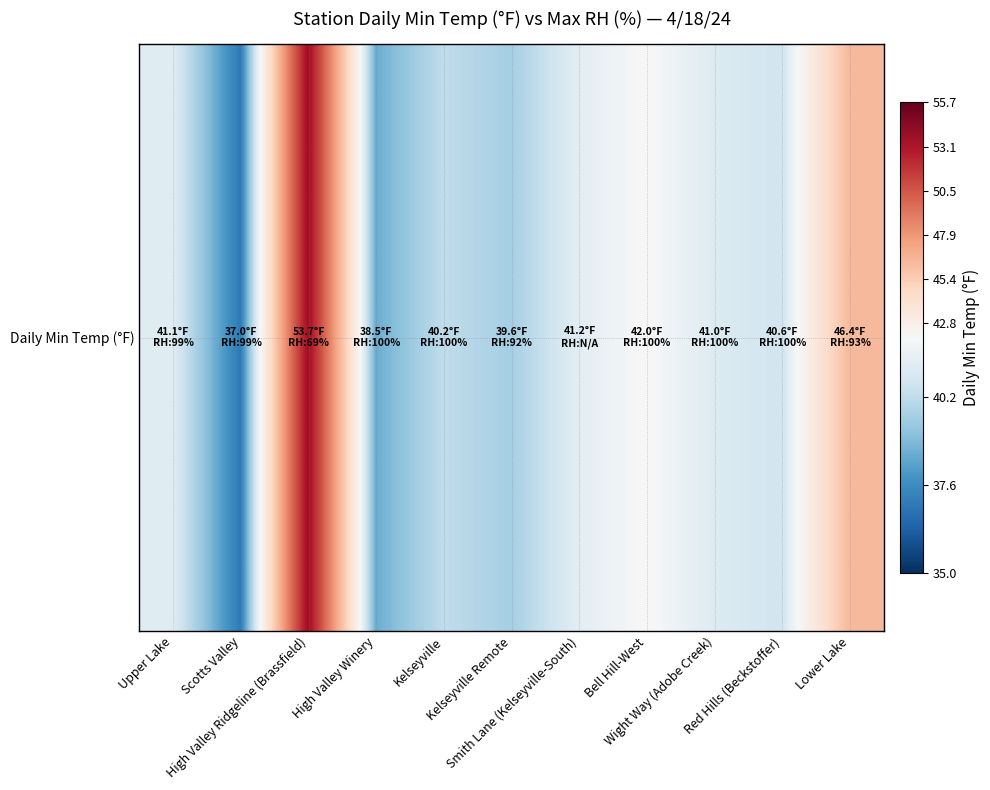

True or false: the data shows 70.5 at Lower Lake.

False